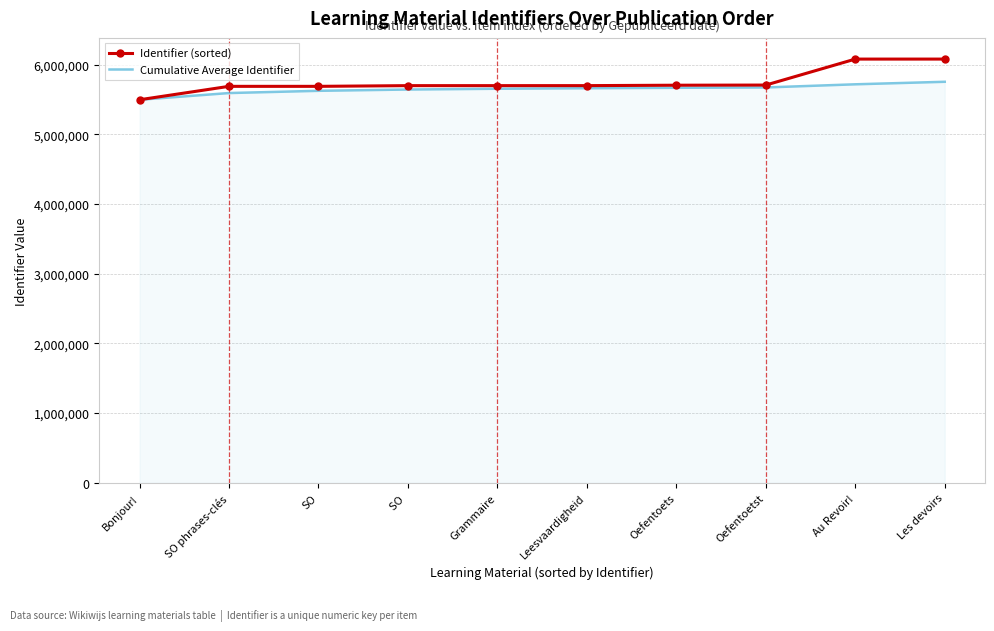

Which series has the widest spread of values?

Identifier (sorted)